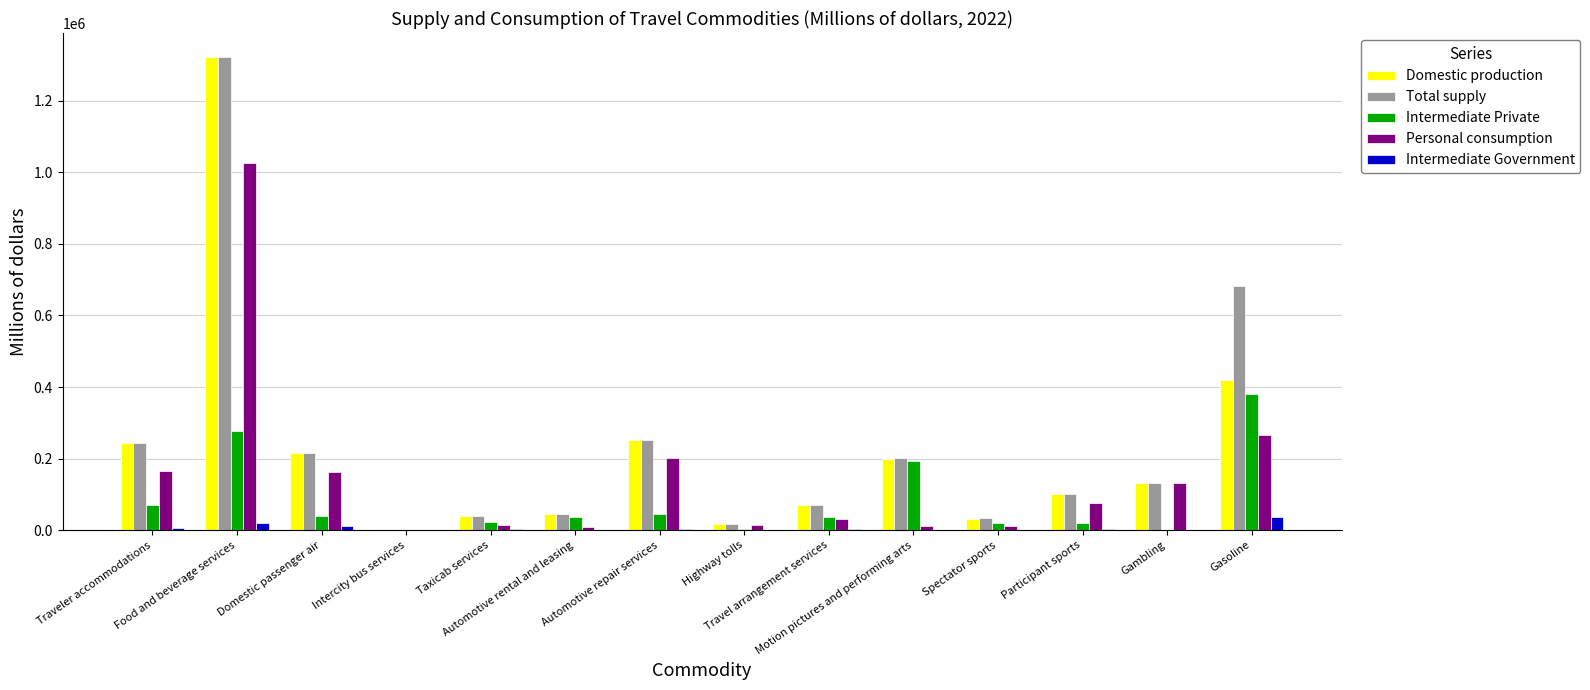

What position from the left is Spectator sports?

11